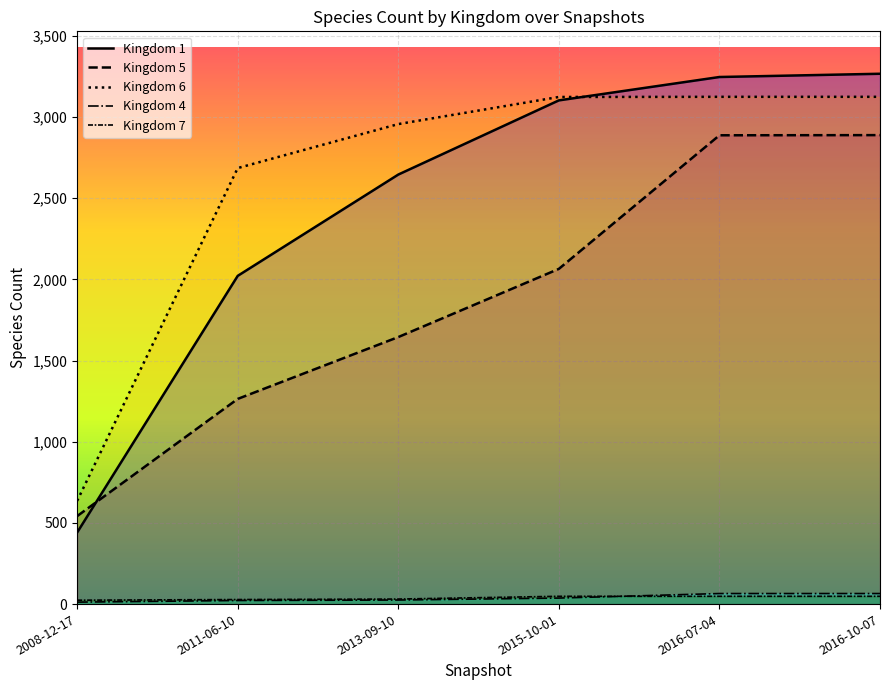

True or false: 4 has more than 2 interior local peaks.

False